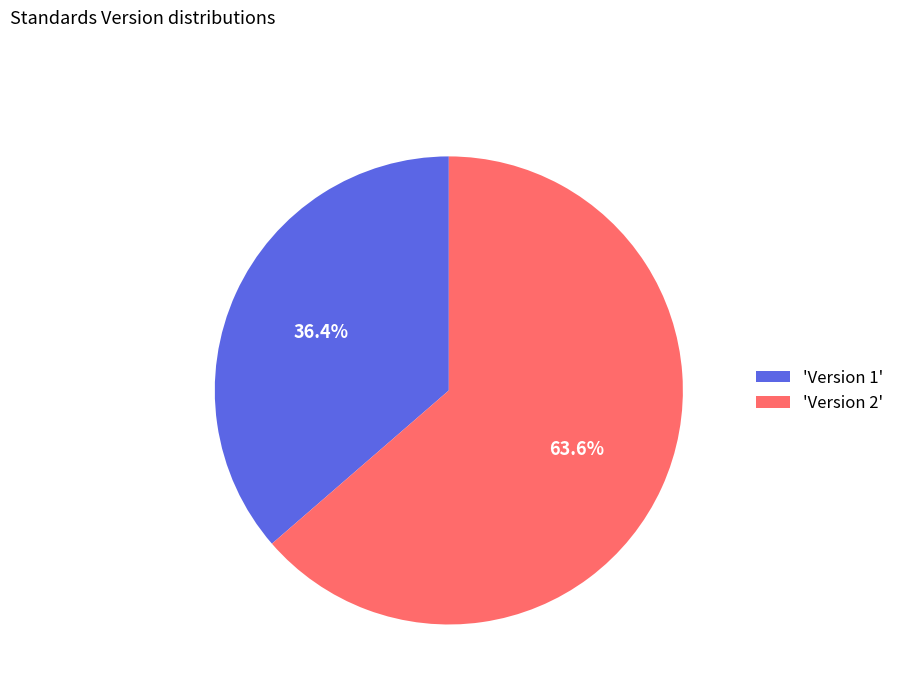

Between 'Version 2' and 'Version 1', which is larger?

'Version 2'